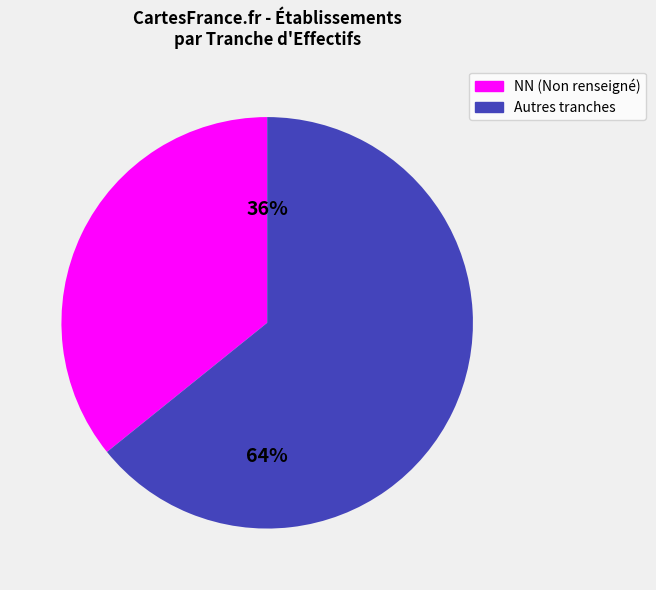

Does any single category account for the majority?

Yes